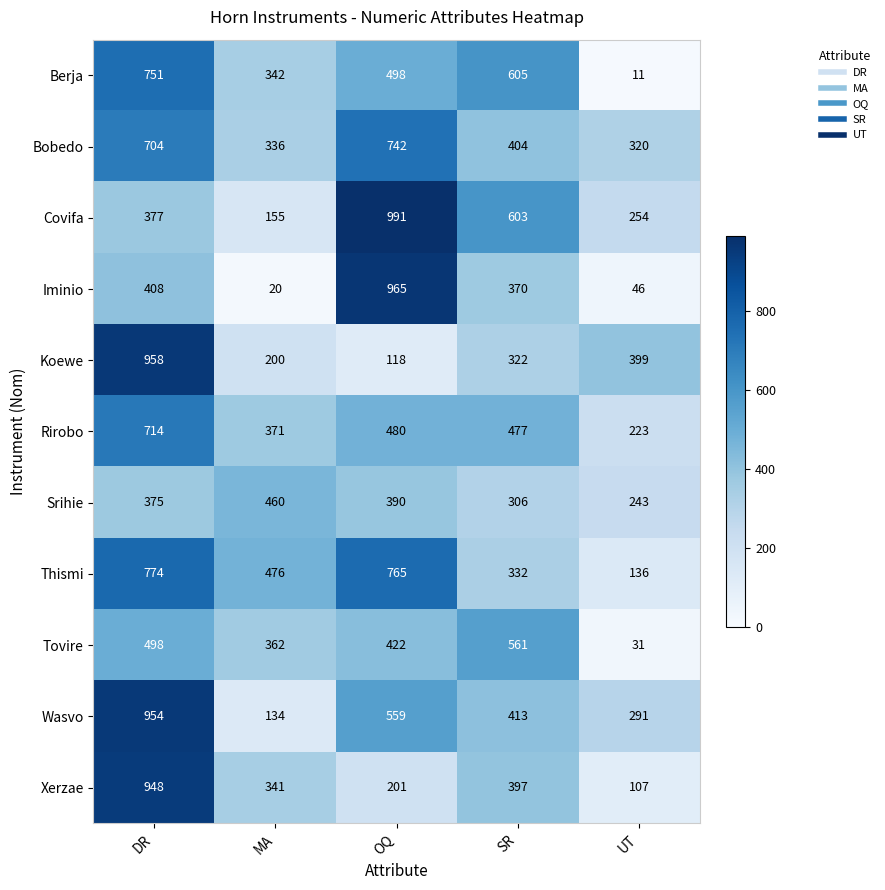

What is the minimum value shown in the chart?

11